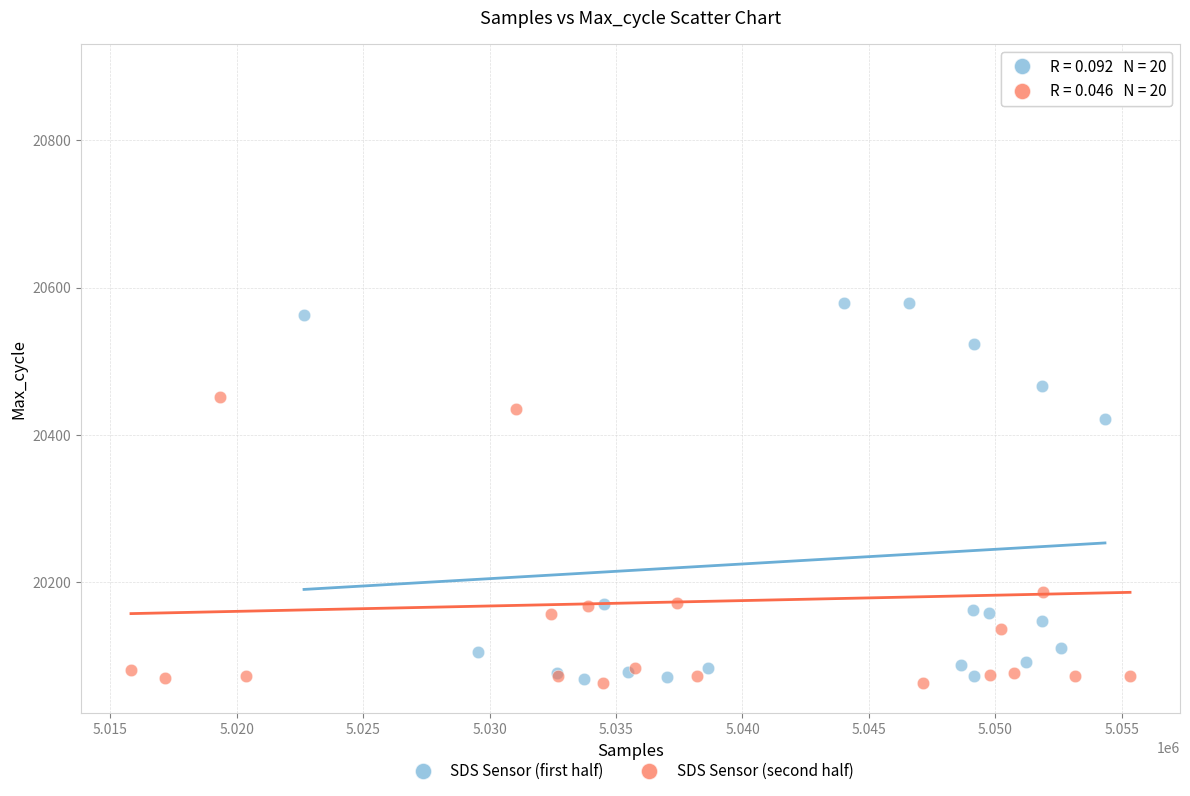

Which series reaches the maximum Y coordinate?

SDS Sensor (second half)